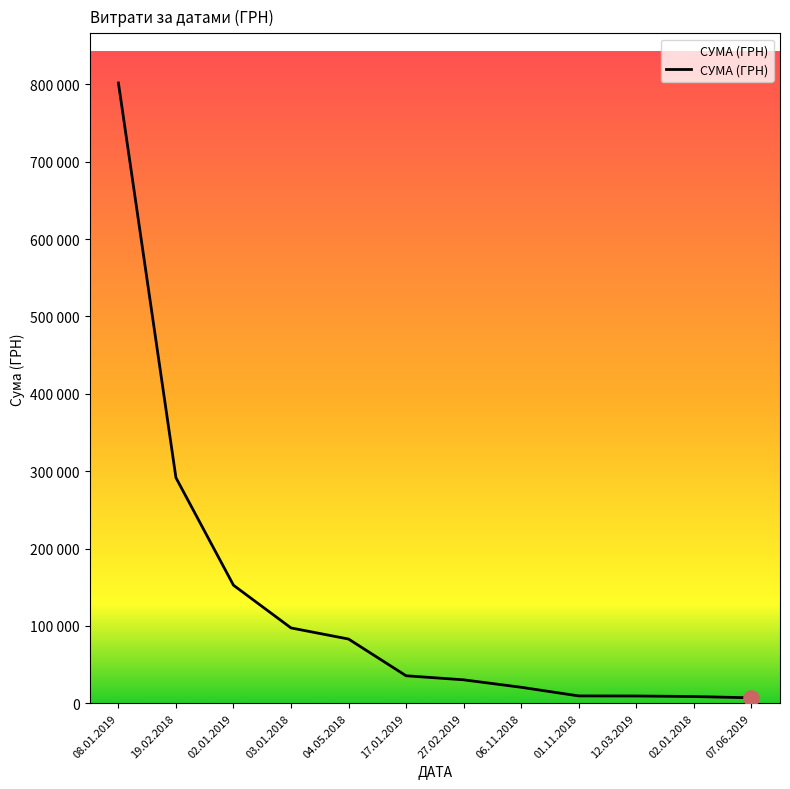

Is this an area chart (filled region under the line)?

Yes